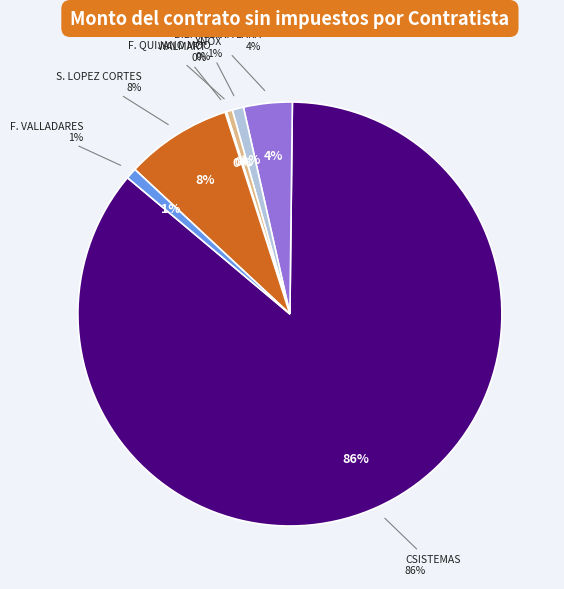

What is the change in value from FEDERICO QUIJANO MOO to SILVIA DEL SOCORRO LOPEZ CORTES?

+123369.1